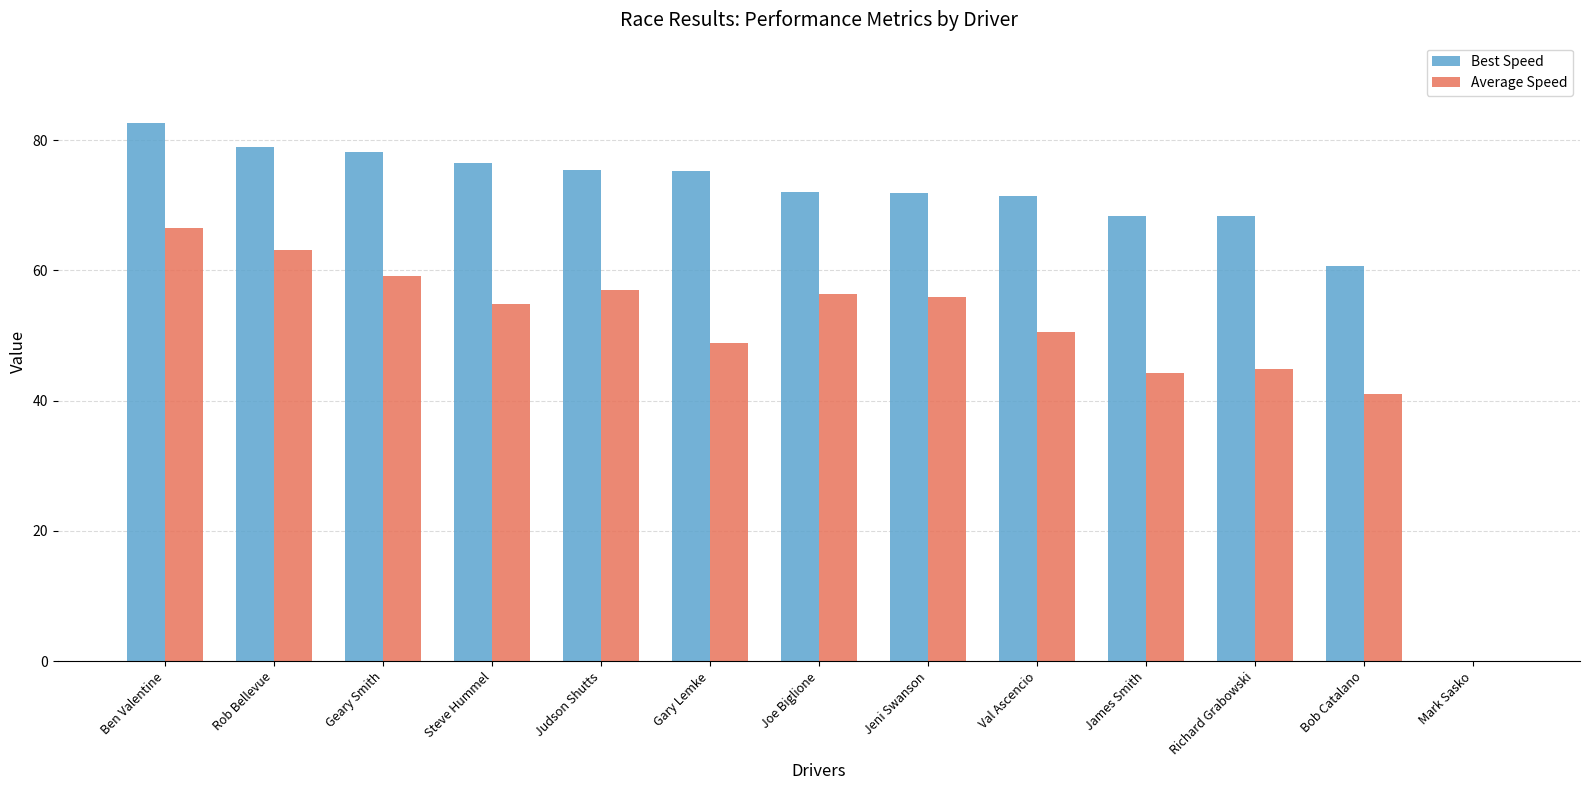

Which series changed the most between Bob Catalano and Mark Sasko?

Best Speed